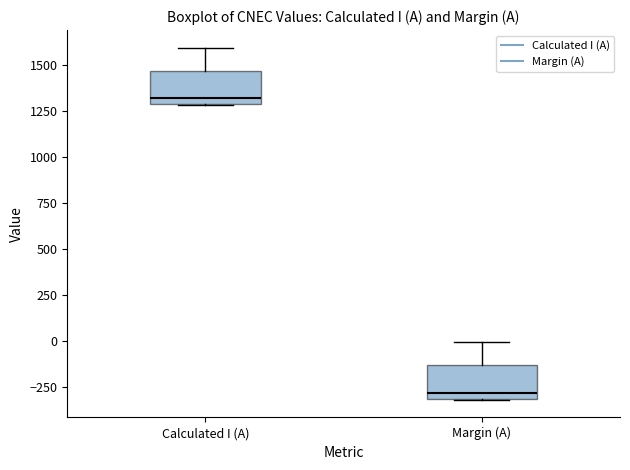

Which box's median line is the lowest?

Margin (A)